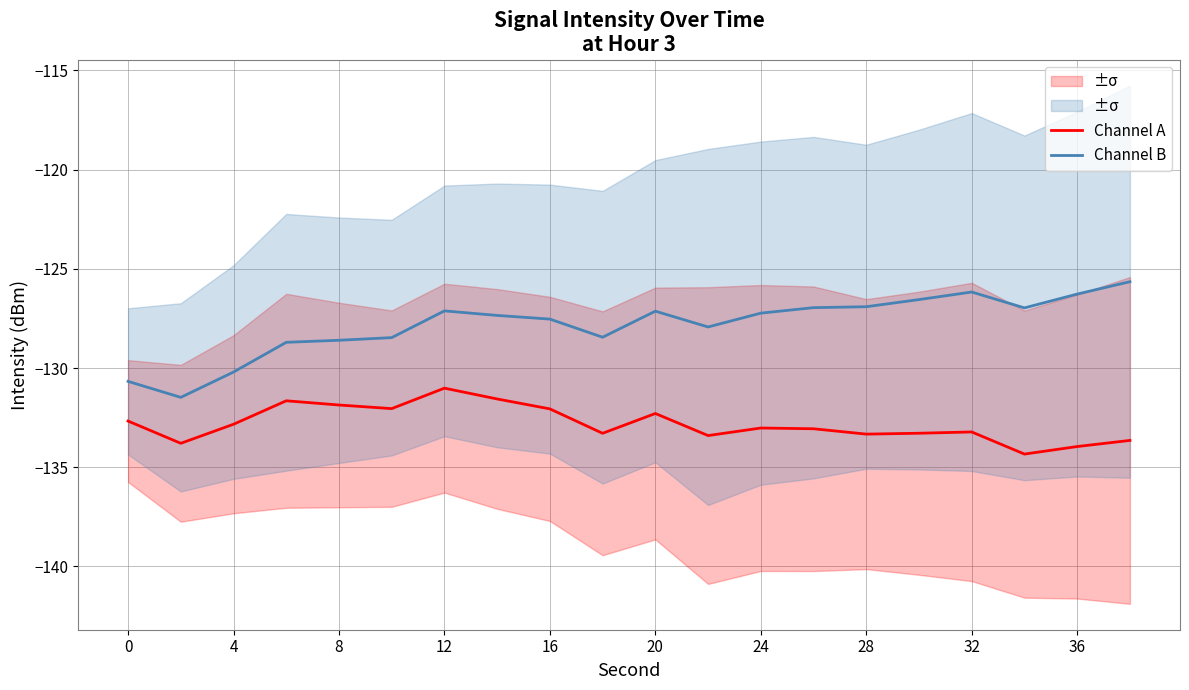

True or false: Channel B has more than 1 interior local peaks.

True